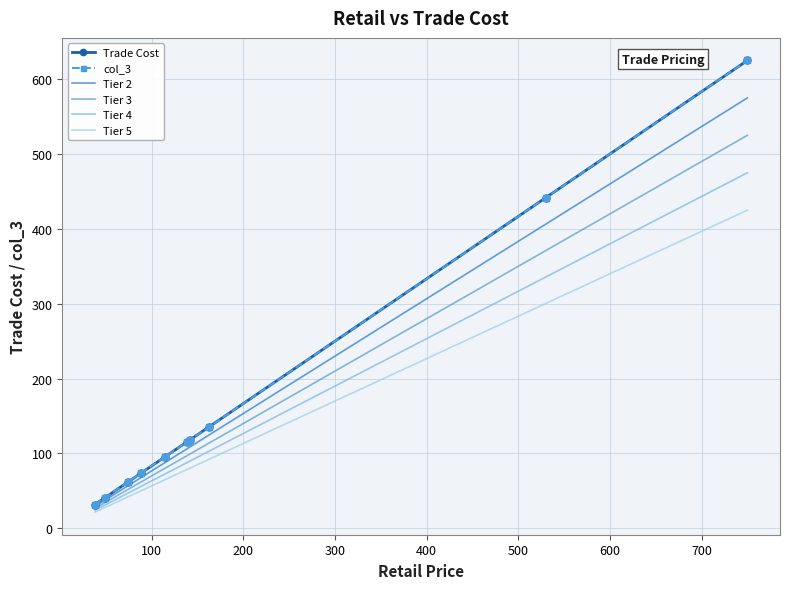

What is the average value of the col_3 series?

173.9